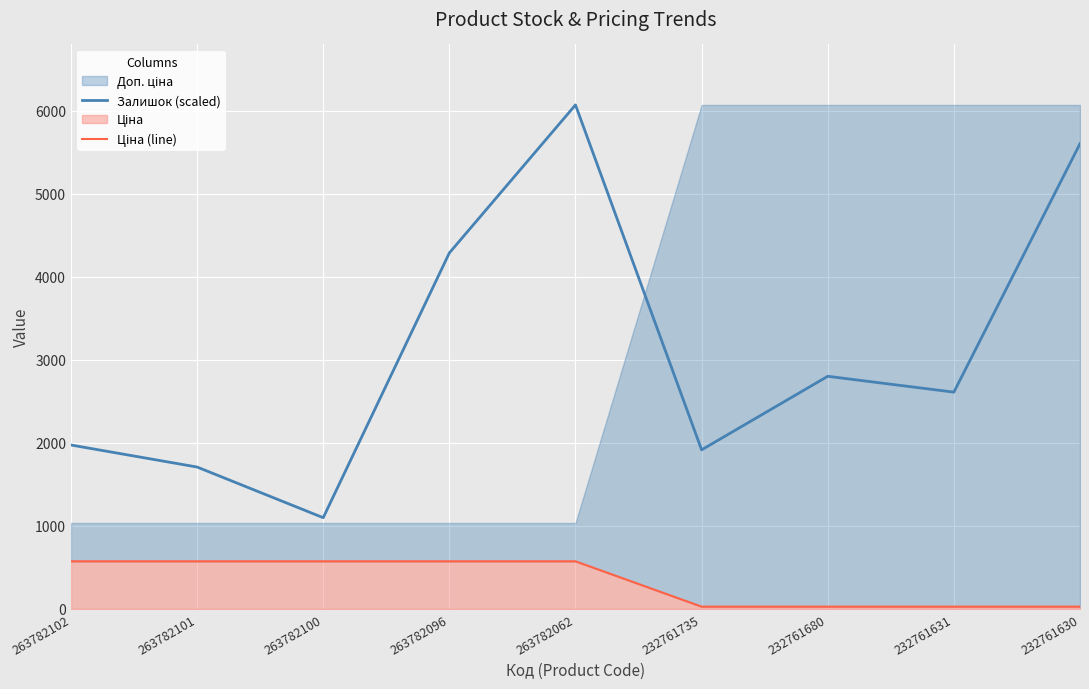

List the labels in order of Ціна (line) value, smallest first.

232761735, 232761680, 232761631, 232761630, 263782102, 263782101, 263782100, 263782096, 263782062